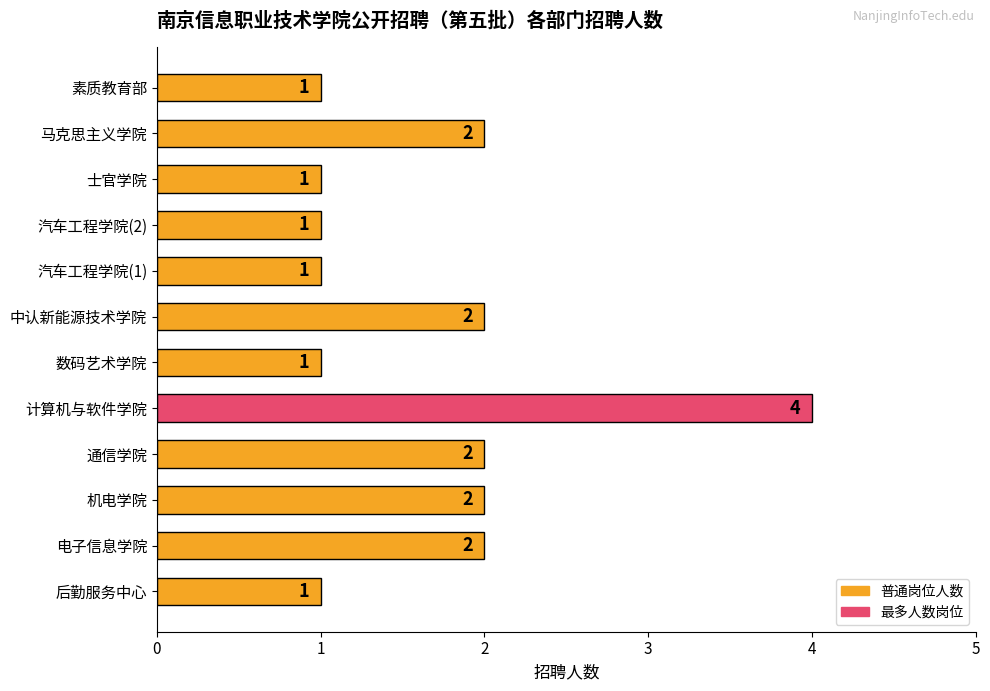

Reading bottom to top, list all the values displayed in this chart.

后勤服务中心=1	电子信息学院=2	机电学院=2	通信学院=2	计算机与软件学院=4	数码艺术学院=1	中认新能源技术学院=2	汽车工程学院(1)=1	汽车工程学院(2)=1	士官学院=1	马克思主义学院=2	素质教育部=1